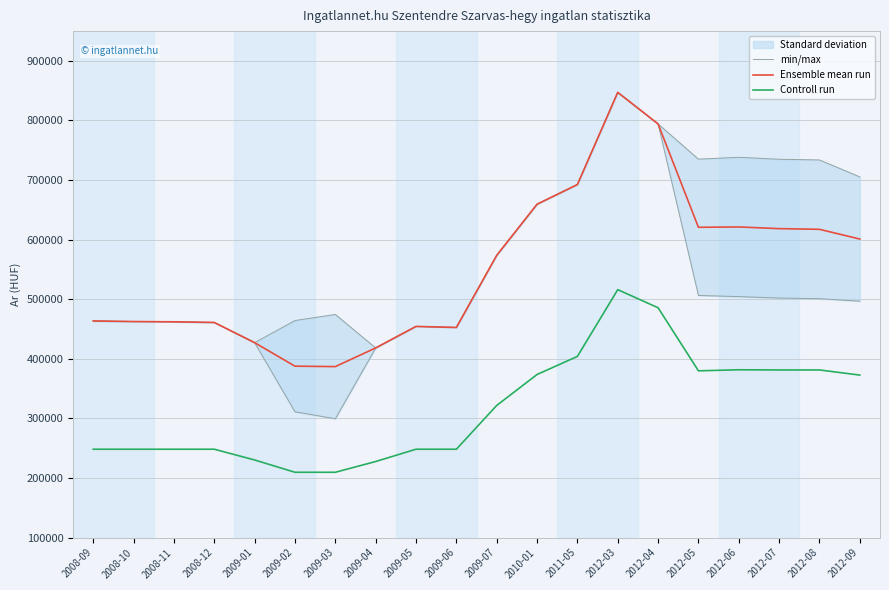

Does the chart have visible grid lines?

Yes